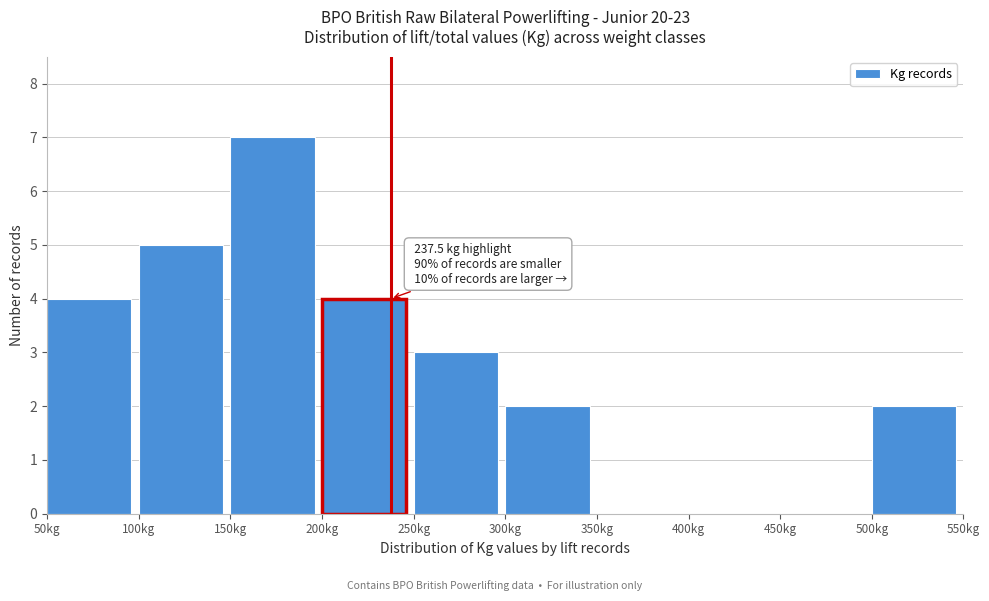

Over which range of the x-axis is the bar tallest?

150 to 200